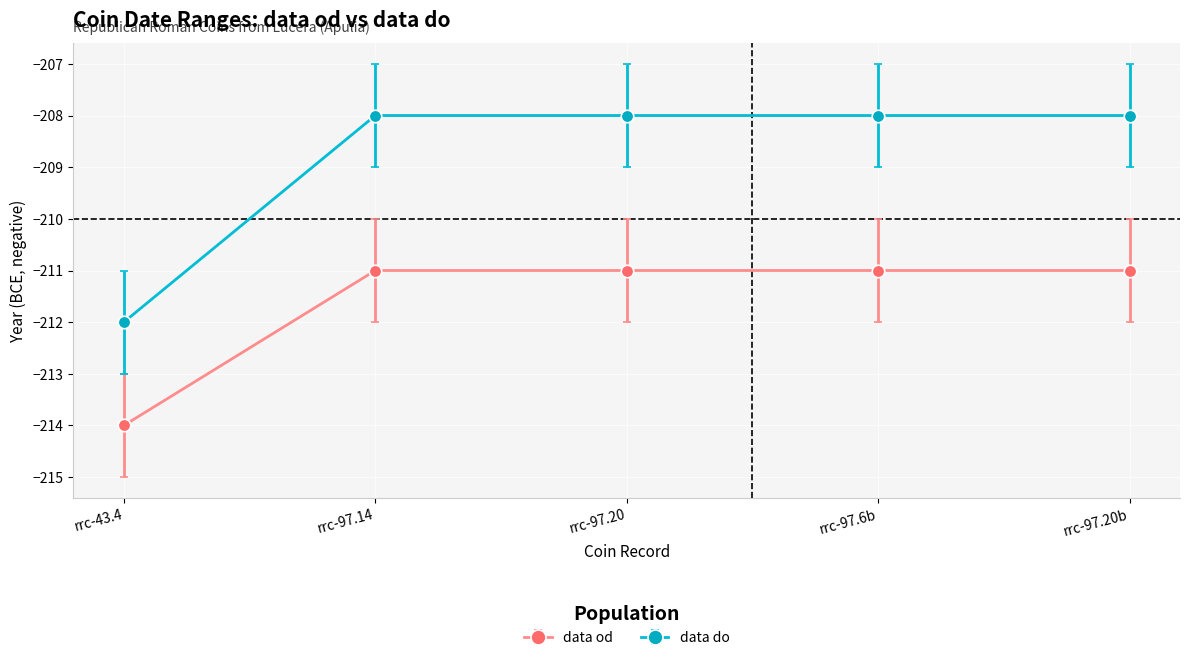

Reading right to left, transcribe all the data shown in this chart.

data od: rrc-97.20b=-211	rrc-97.6b=-211	rrc-97.20=-211	rrc-97.14=-211	rrc-43.4=-214
data do: rrc-97.20b=-208	rrc-97.6b=-208	rrc-97.20=-208	rrc-97.14=-208	rrc-43.4=-212